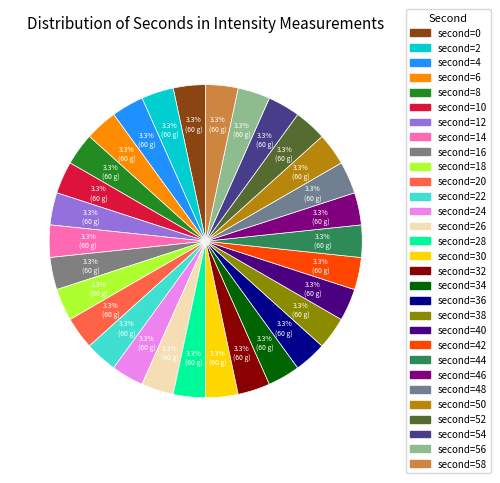

Count the number of slices in the pie.

30